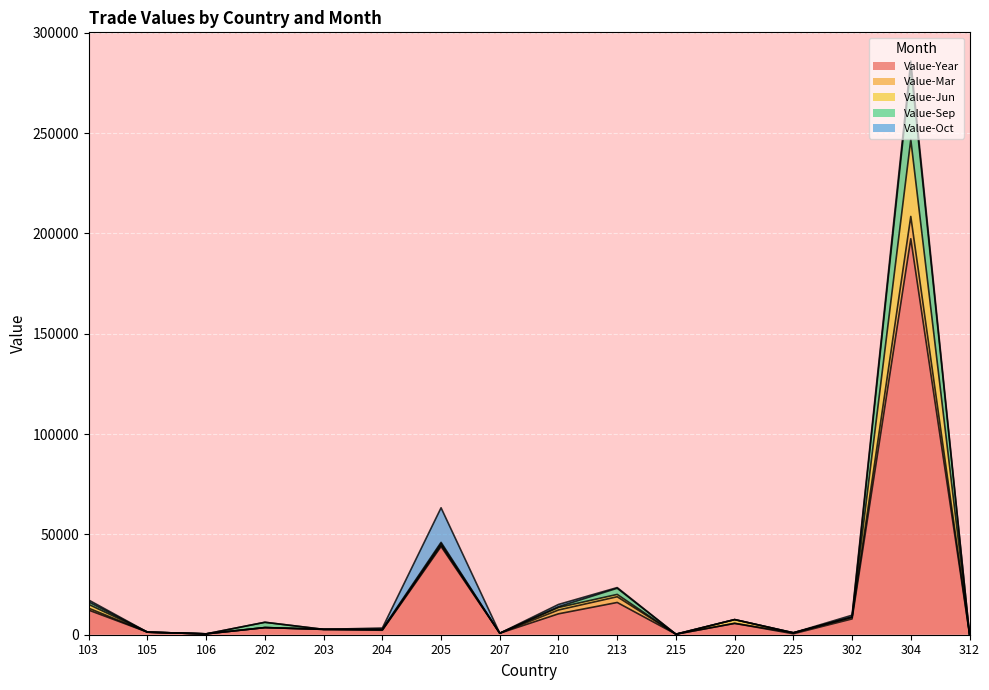

The Value-Year series shows 3968 at 302. True or false?

False